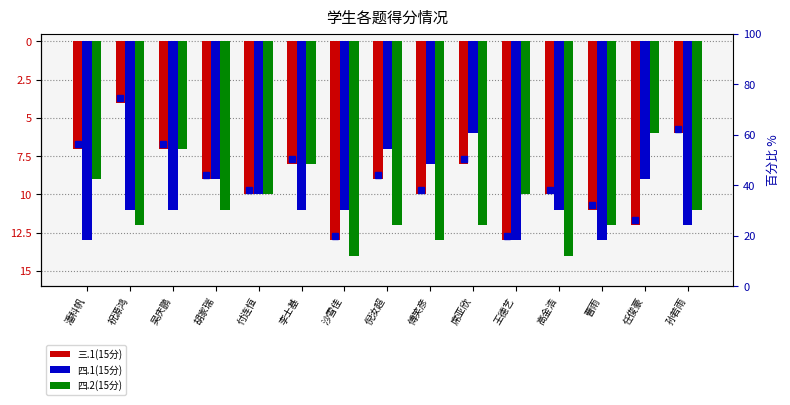

At which label does 四.1(15分) first exceed -11?

胡家瑞